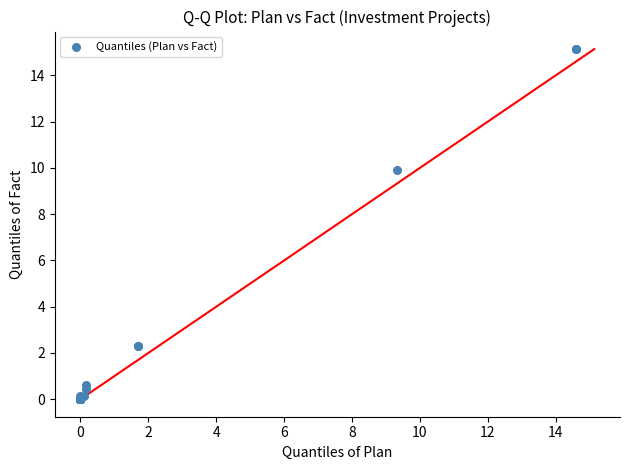

What Y value in the scatter plot is closest to 7?

9.9